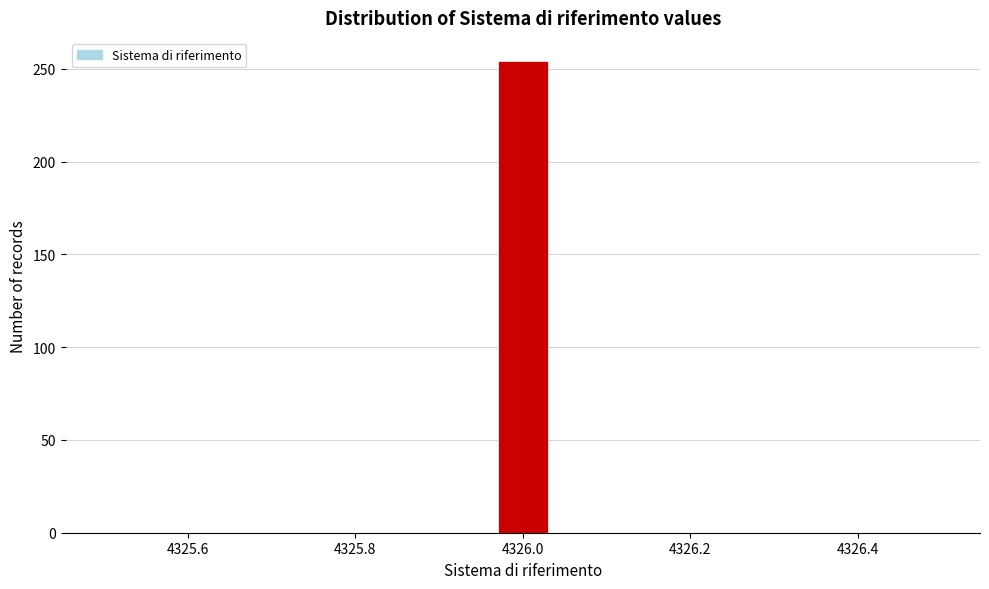

Read against the x-axis, roughly where is the centre of the tallest bar?

4326.00